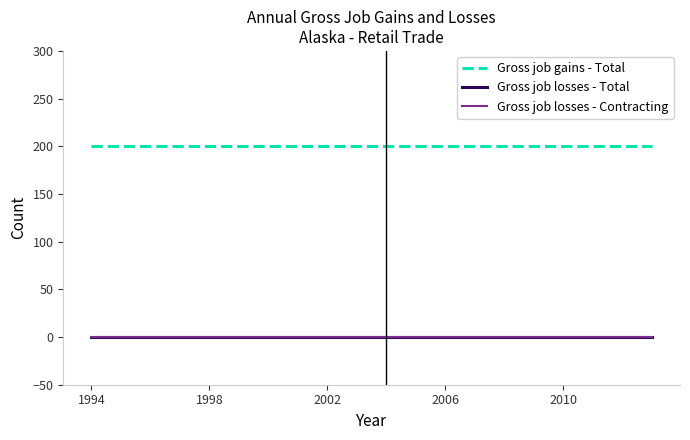

Does the chart have visible grid lines?

No